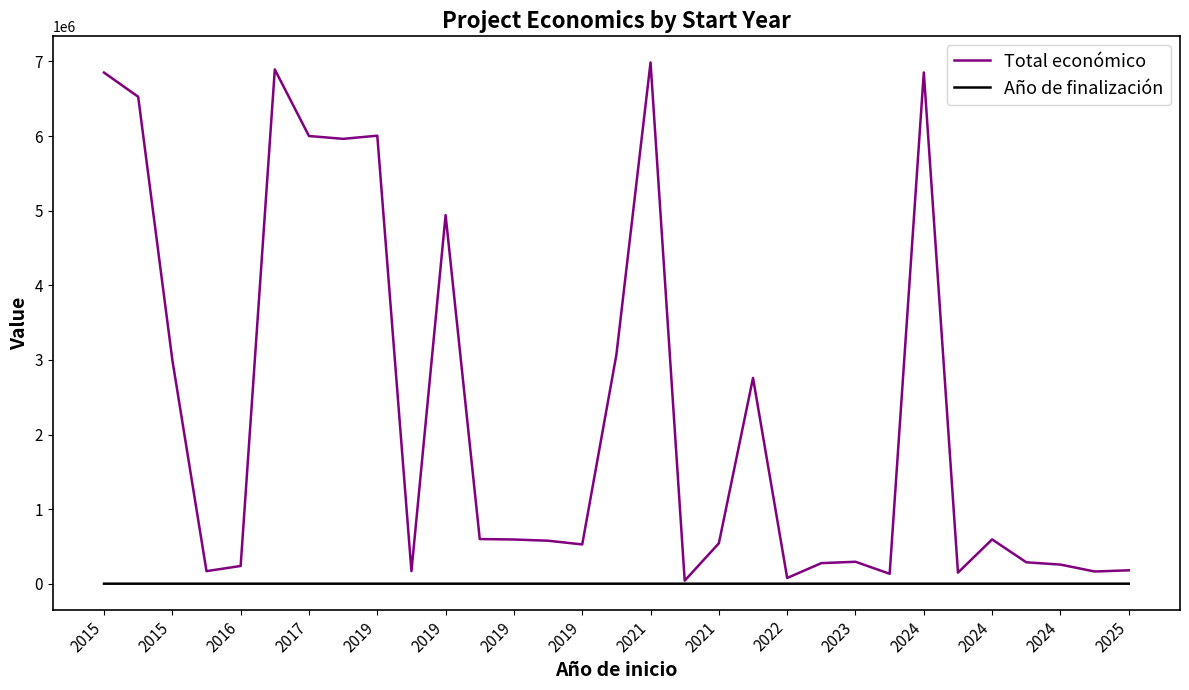

Rank the series by their maximum value, from lowest to highest.

Año de finalización, Total económico